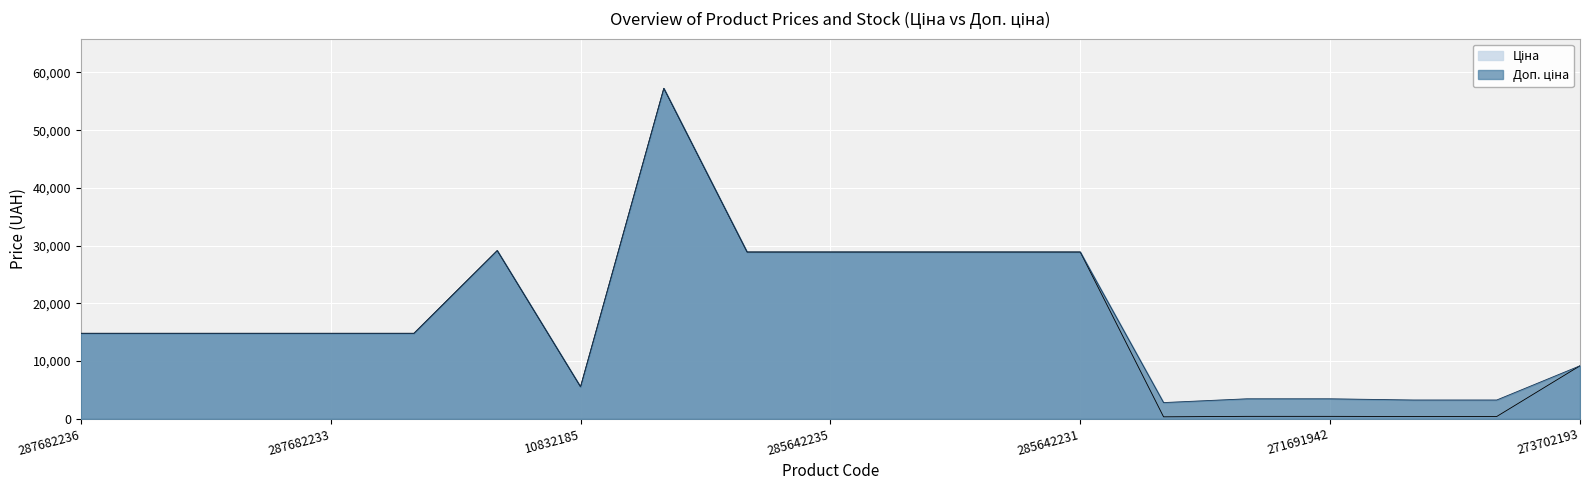

At which category does the chart reach its peak across all series?

285662232